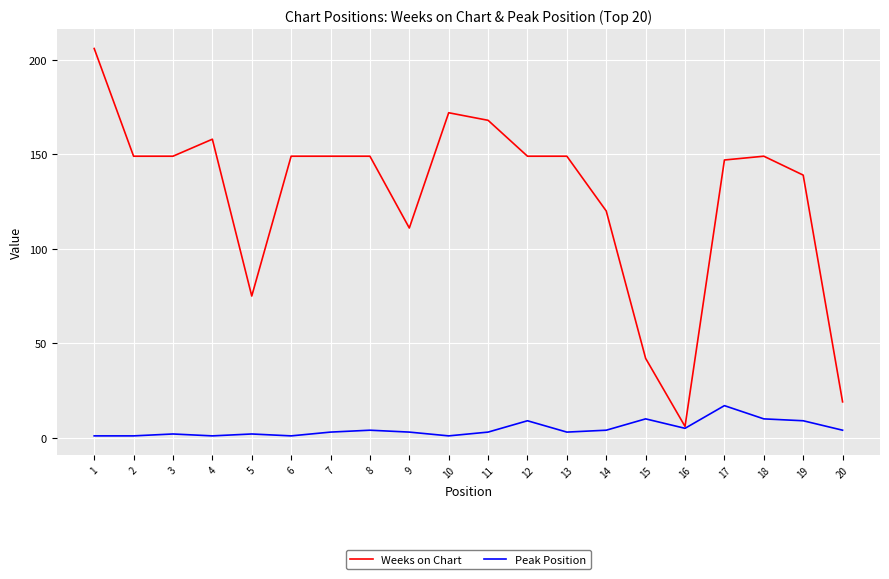

True or false: Weeks on Chart has a value of 45 at 7.

False